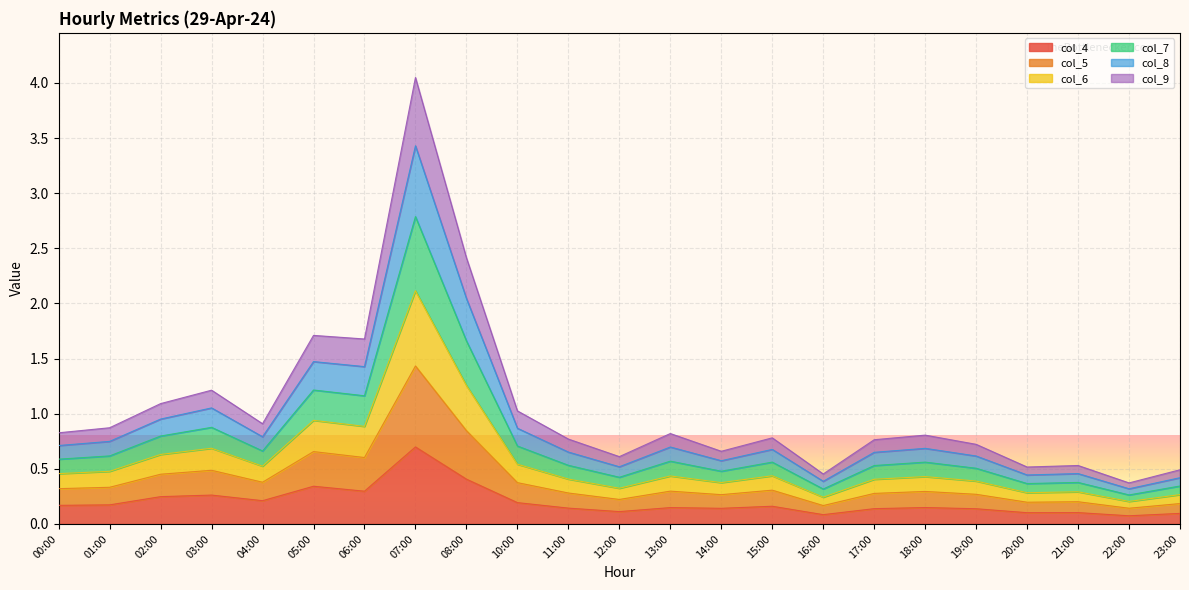

What is the total value across all series at 00:00?

0.8